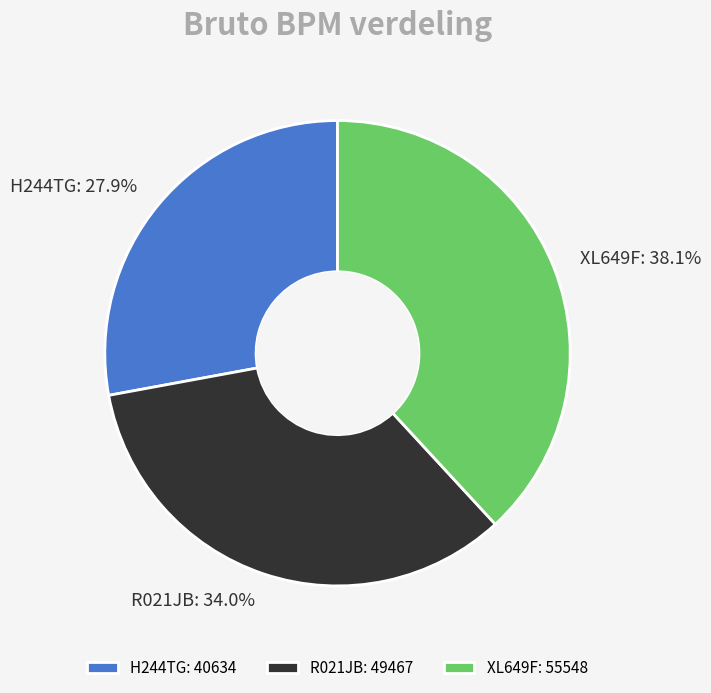

Which has a higher value, XL649F or H244TG?

XL649F